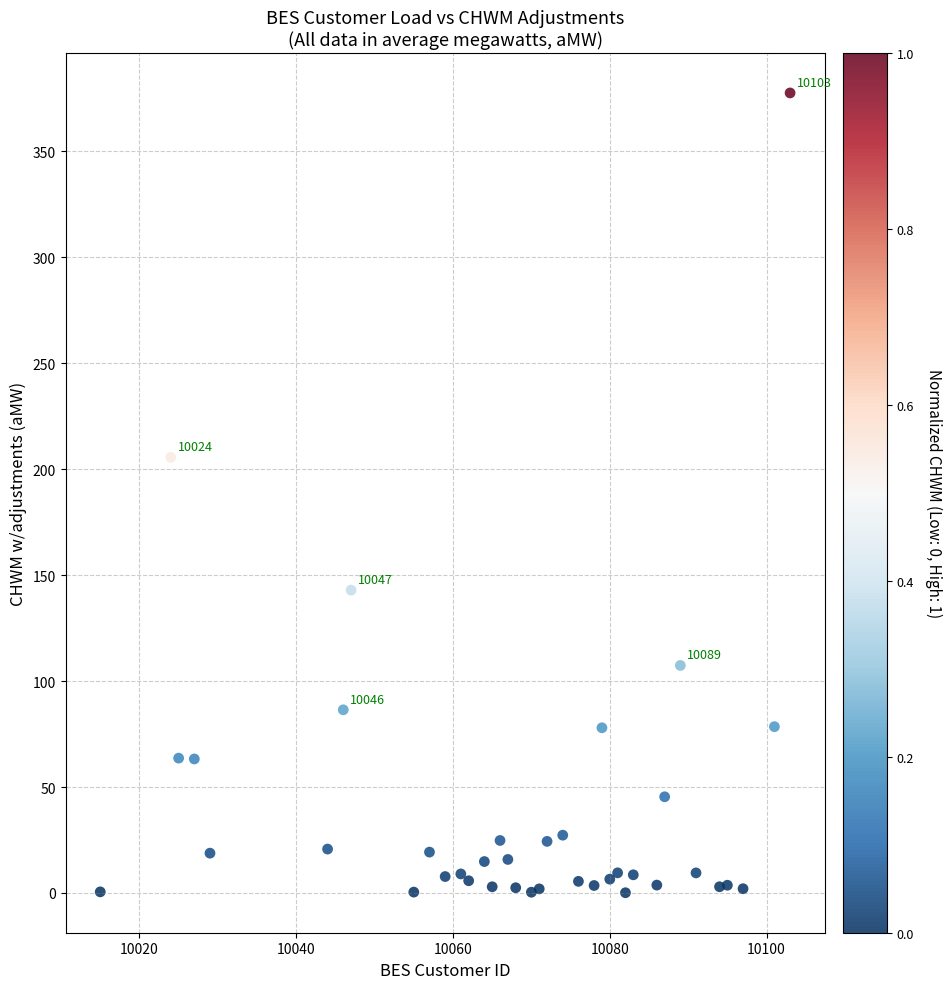

What Y value in the scatter plot is closest to 188?

205.5